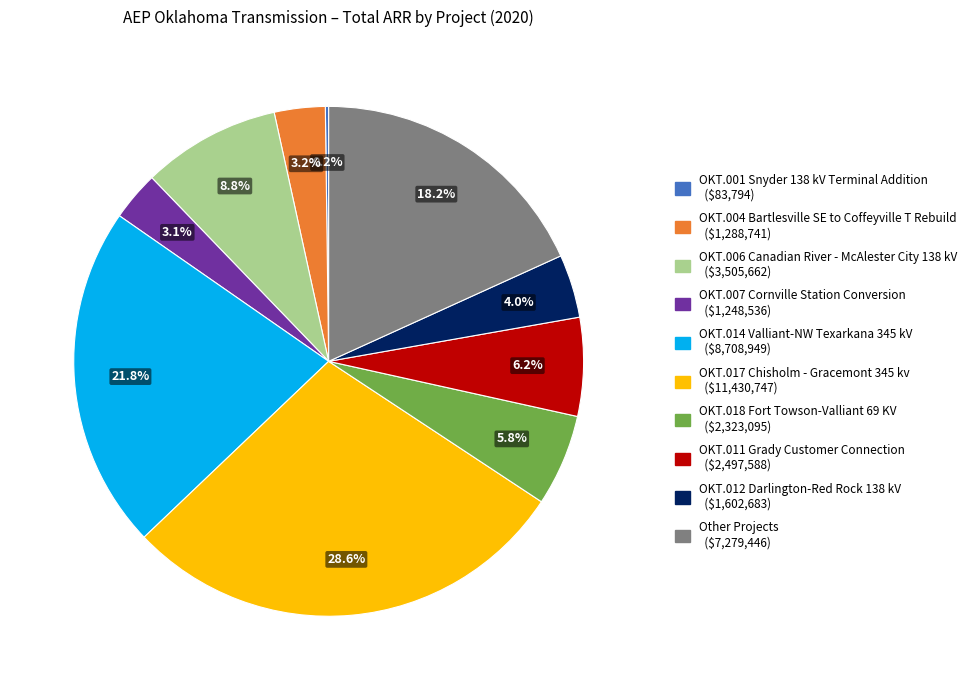

To the nearest percent, what is the combined percentage of OKT.007 Cornville Station Conversion and OKT.014 Valliant-NW Texarkana 345 kV?

25%